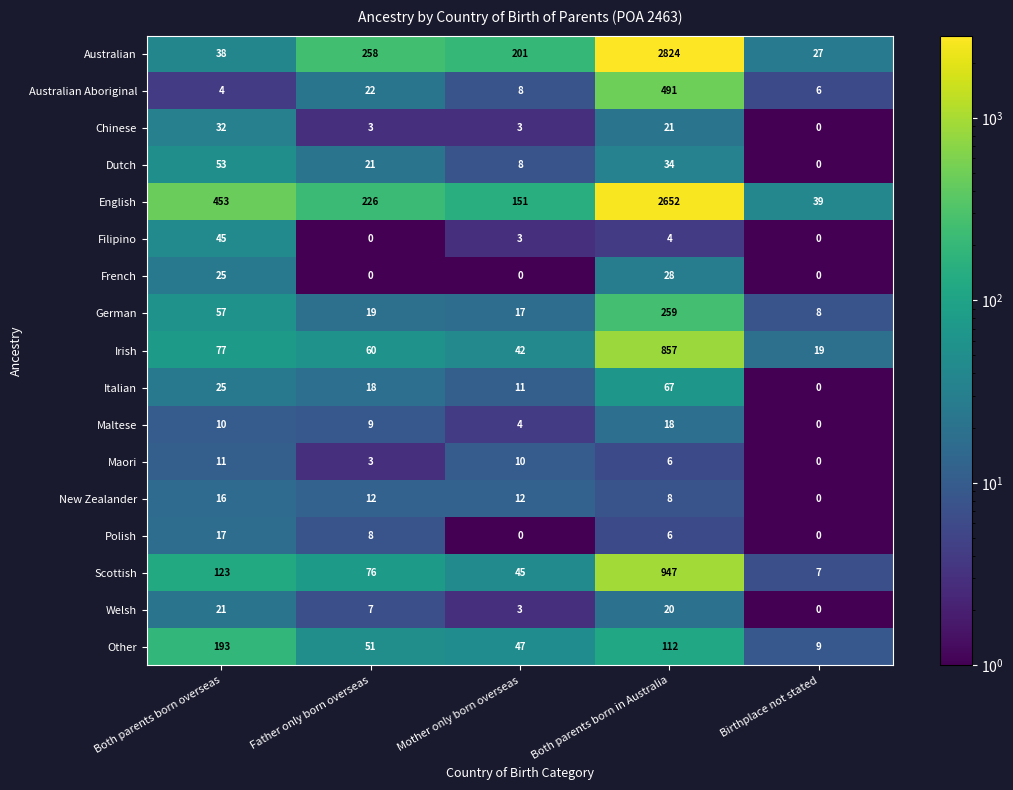

How many distinct data groups are displayed?

17